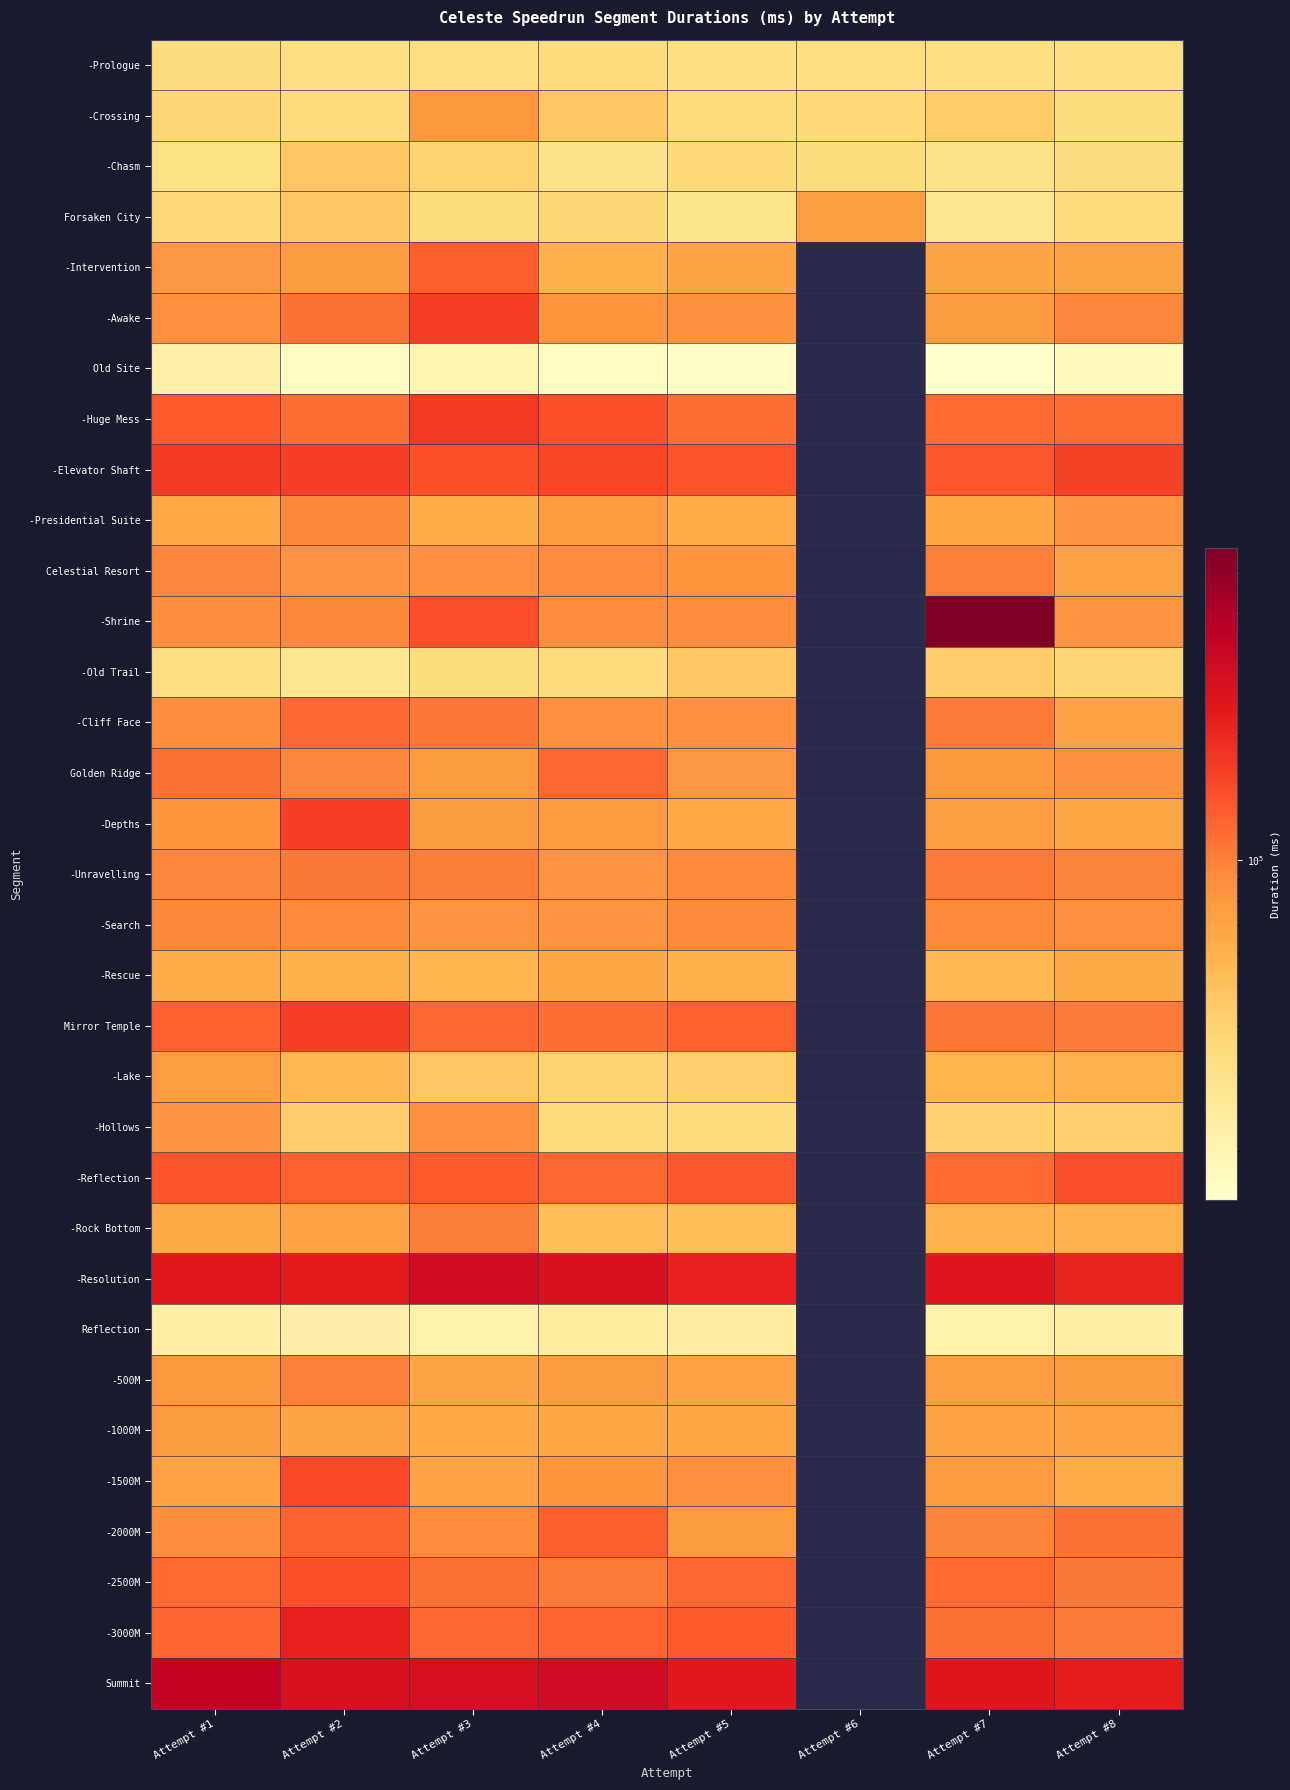

Reading left to right, transcribe all the data shown in this chart.

-Prologue: 33700	32381	33119	35355	32195	33375	32270	32673
-Crossing: 37920	35400	81434	46239	34711	36819	44219	34006
-Chasm: 31817	47493	40779	30847	36917	34214	30272	33801
Forsaken City: 37201	46349	34137	37855	29156	74162	28240	35093
-Intervention: 82176	77708	129443	60646	68288	0	68676	68369
-Awake: 88168	111714	166635	83374	86758	0	78132	97899
Old Site: 21958	16728	20191	17178	16338	0	15202	17630
-Huge Mess: 132493	115513	173727	142644	115212	0	118139	116794
-Elevator Shaft: 170153	163231	142878	154679	139447	0	135845	158866
-Presidential Suite: 65940	96020	62094	80319	62668	0	66310	85398
Celestial Resort: 96982	86106	88180	92435	83059	0	101161	71680
-Shrine: 90531	95684	144211	92292	91440	0	565280	85120
-Old Trail: 32249	28639	34283	35395	45963	0	42935	38451
-Cliff Face: 91006	121161	108323	89059	89749	0	104026	71489
Golden Ridge: 111468	97341	77855	120010	81803	0	80607	86476
-Depths: 82980	163470	78054	78480	65205	0	75061	67795
-Unravelling: 96765	107256	103689	86335	95085	0	104432	99259
-Search: 96220	93981	84024	84061	93221	0	94896	89831
-Rescue: 61648	59362	56032	66119	60382	0	55011	63757
Mirror Temple: 127931	167259	120856	116178	127926	0	109720	104519
-Lake: 76640	55644	46591	40734	41578	0	56875	58229
-Hollows: 84277	43086	88870	35099	34695	0	41018	42471
-Reflection: 137738	128056	132639	121877	134115	0	119515	144475
-Rock Bottom: 64747	70017	103188	50914	51172	0	58163	58841
-Resolution: 229095	227973	284106	258563	211987	0	240912	209275
Reflection: 22866	22401	21456	23999	23623	0	21511	22703
-500M: 80911	101539	68526	77424	70746	0	76203	78178
-1000M: 78035	69007	65547	66311	66843	0	70610	71317
-1500M: 70771	150519	70889	83343	89938	0	80291	62968
-2000M: 91071	125808	92531	129276	78018	0	98908	111856
-2500M: 118175	143150	113396	105387	119850	0	118128	107362
-3000M: 124645	210720	121662	123153	132594	0	112235	105103
Summit: 327236	260435	268716	288499	229045	0	237784	221659